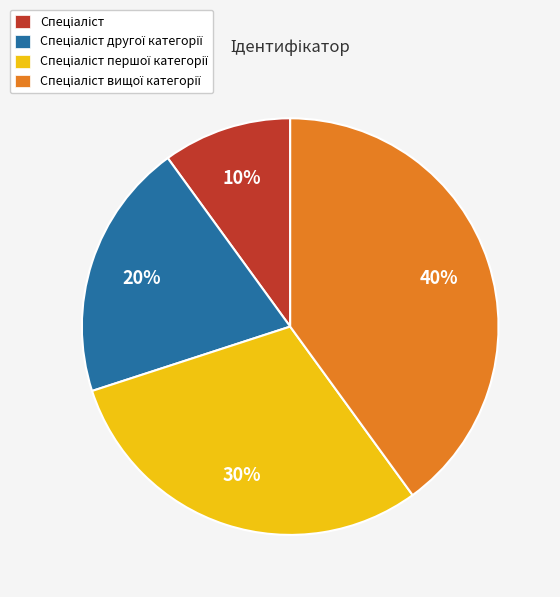

To the nearest percent, what is the difference between the largest and smallest slice percentages?

30%